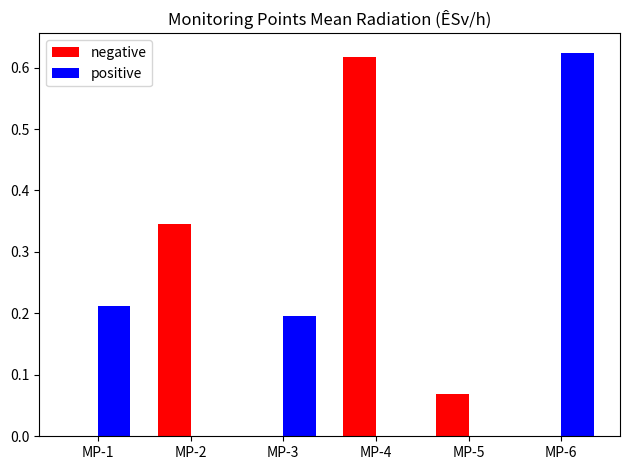

The value of positive at MP-5 is 0.3. True or false?

False